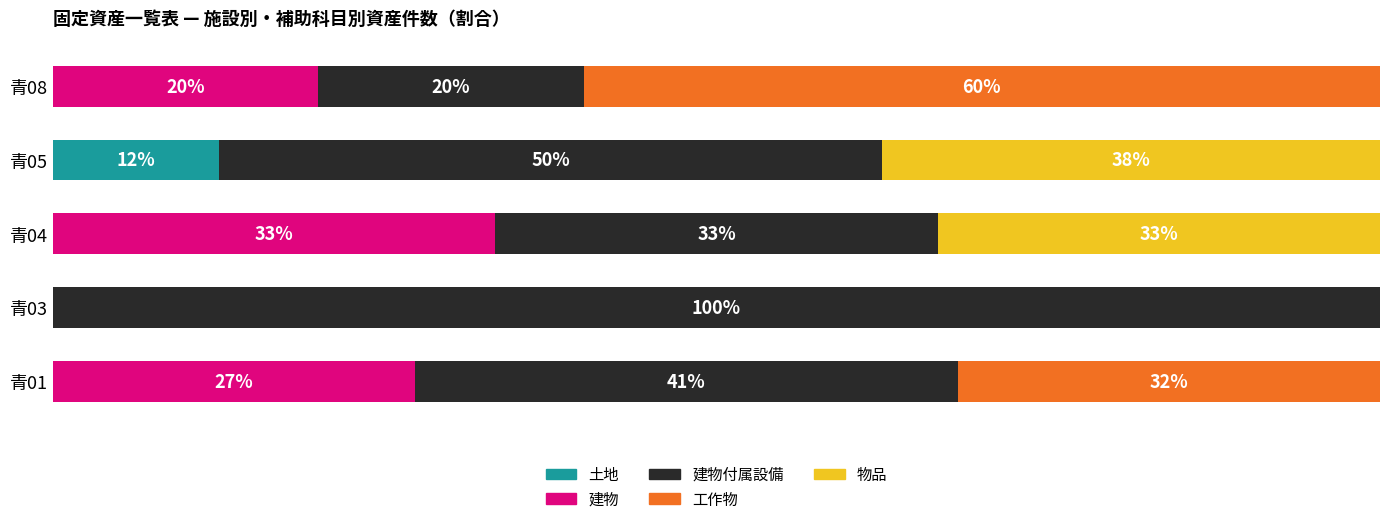

What are all the series names shown in the legend?

土地, 建物, 建物付属設備, 工作物, 物品